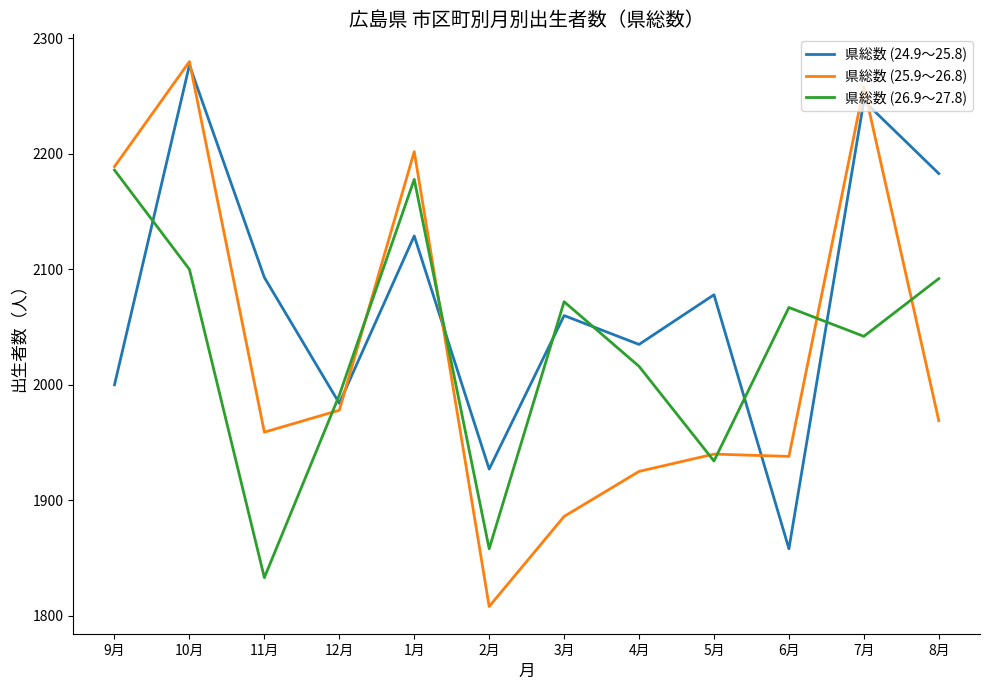

What are all the series names shown in the legend?

県総数 (24.9～25.8), 県総数 (25.9～26.8), 県総数 (26.9～27.8)